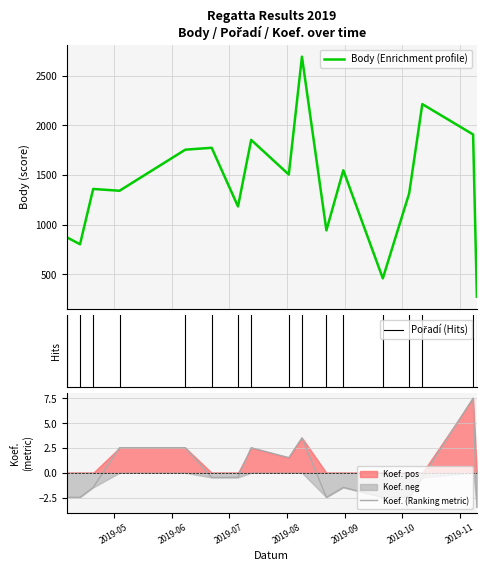

How many categories are shown in the chart?

17